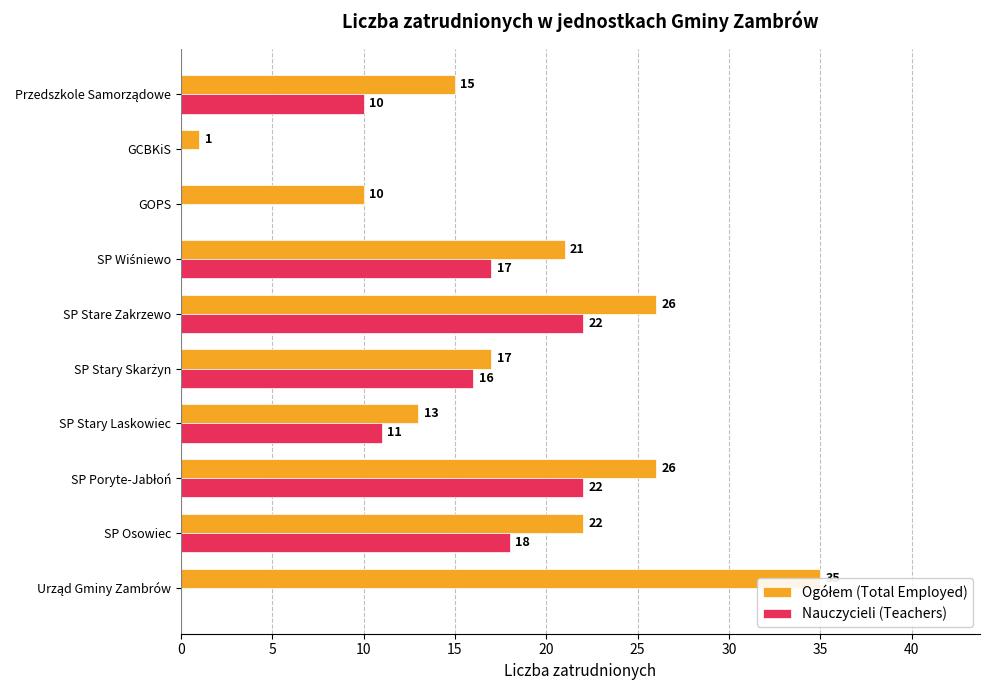

What is the greatest value displayed?

35